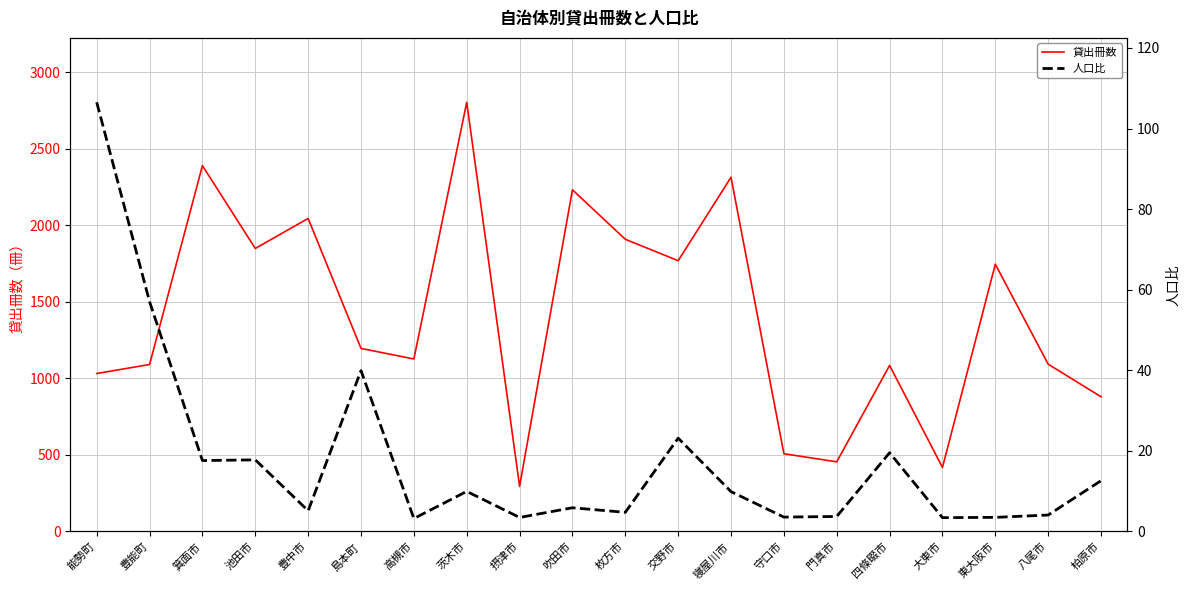

What is the difference between the second highest and second lowest values in the 貸出冊数 series?

1972